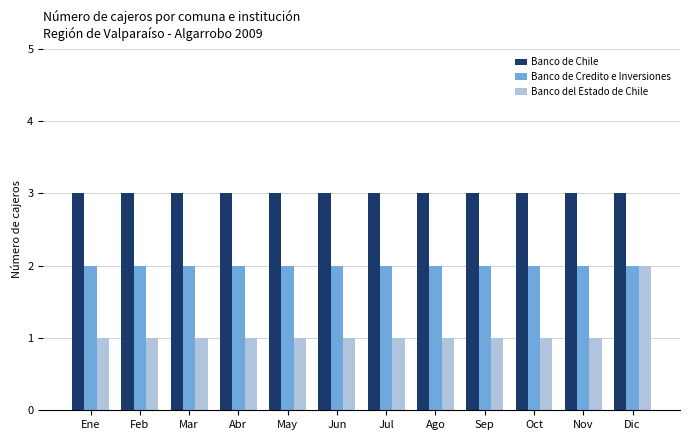

Reading right to left, list all the values displayed in this chart.

Banco de Chile: Dic=3	Nov=3	Oct=3	Sep=3	Ago=3	Jul=3	Jun=3	May=3	Abr=3	Mar=3	Feb=3	Ene=3
Banco de Credito e Inversiones: Dic=2	Nov=2	Oct=2	Sep=2	Ago=2	Jul=2	Jun=2	May=2	Abr=2	Mar=2	Feb=2	Ene=2
Banco del Estado de Chile: Dic=2	Nov=1	Oct=1	Sep=1	Ago=1	Jul=1	Jun=1	May=1	Abr=1	Mar=1	Feb=1	Ene=1